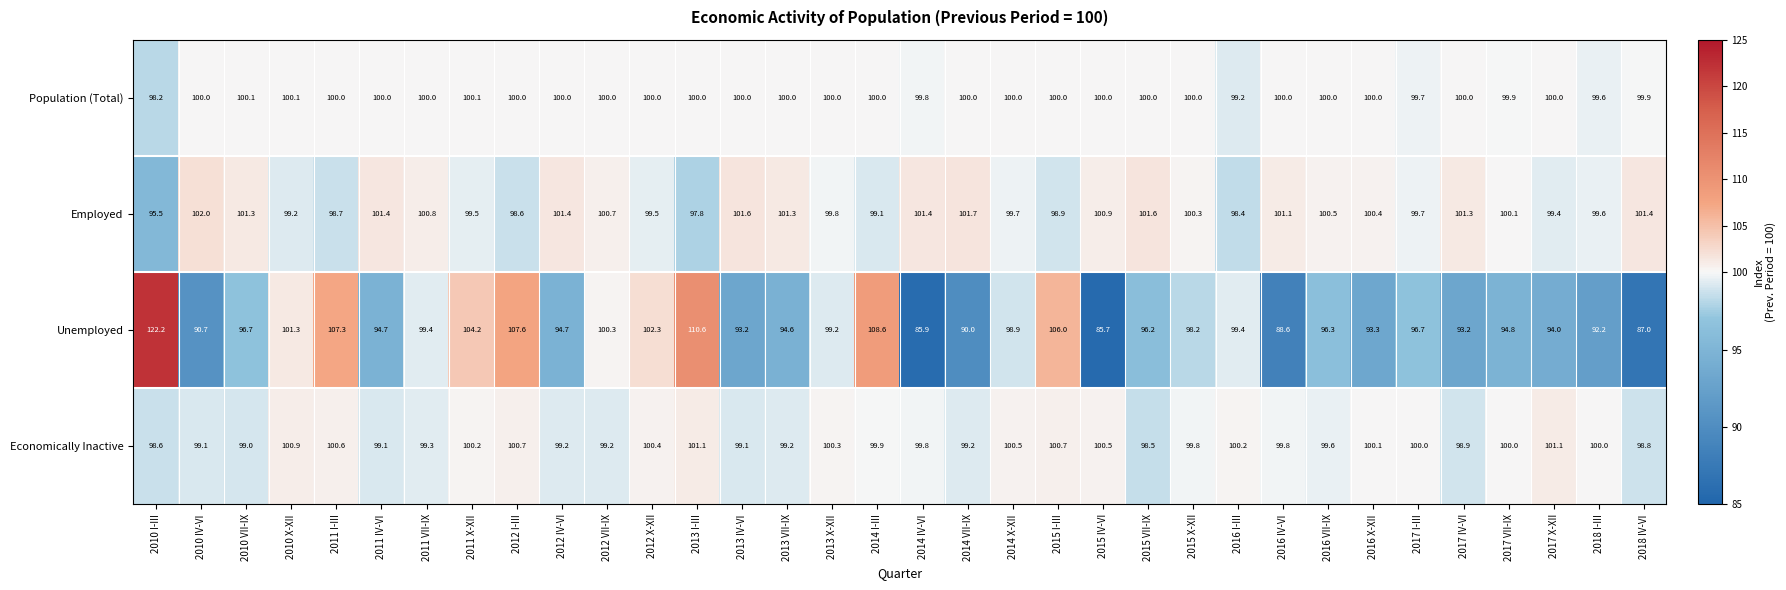

What is the sum of all Economically Inactive values?

3393.4